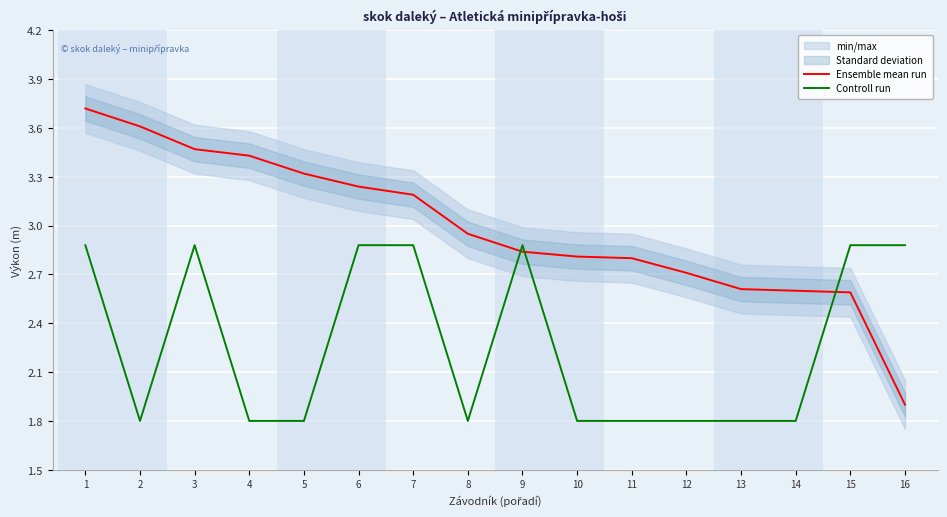

List the labels in order of Ensemble mean run value, smallest first.

16, 15, 14, 13, 12, 11, 10, 9, 8, 7, 6, 5, 4, 3, 2, 1